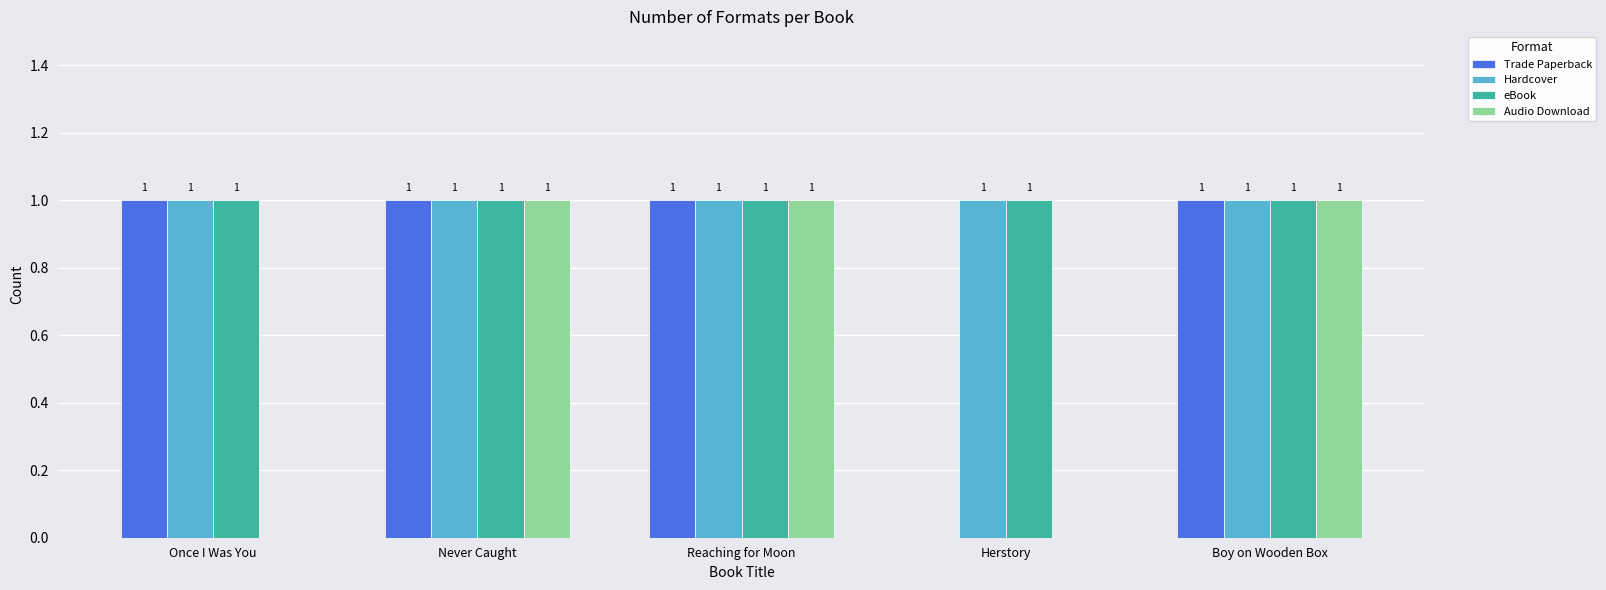

How many groups of bars are there?

5